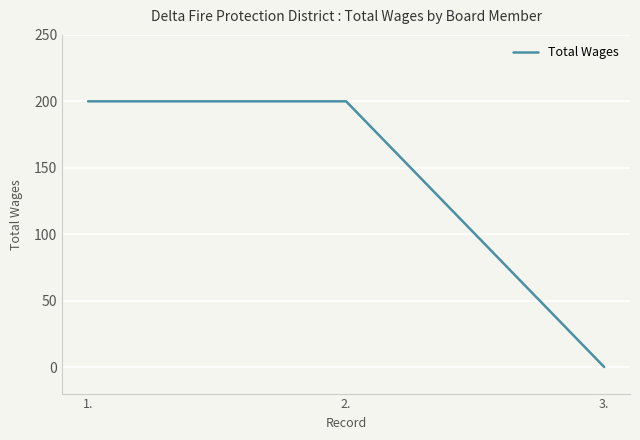

Is it true that the value at 2. is 200?

True